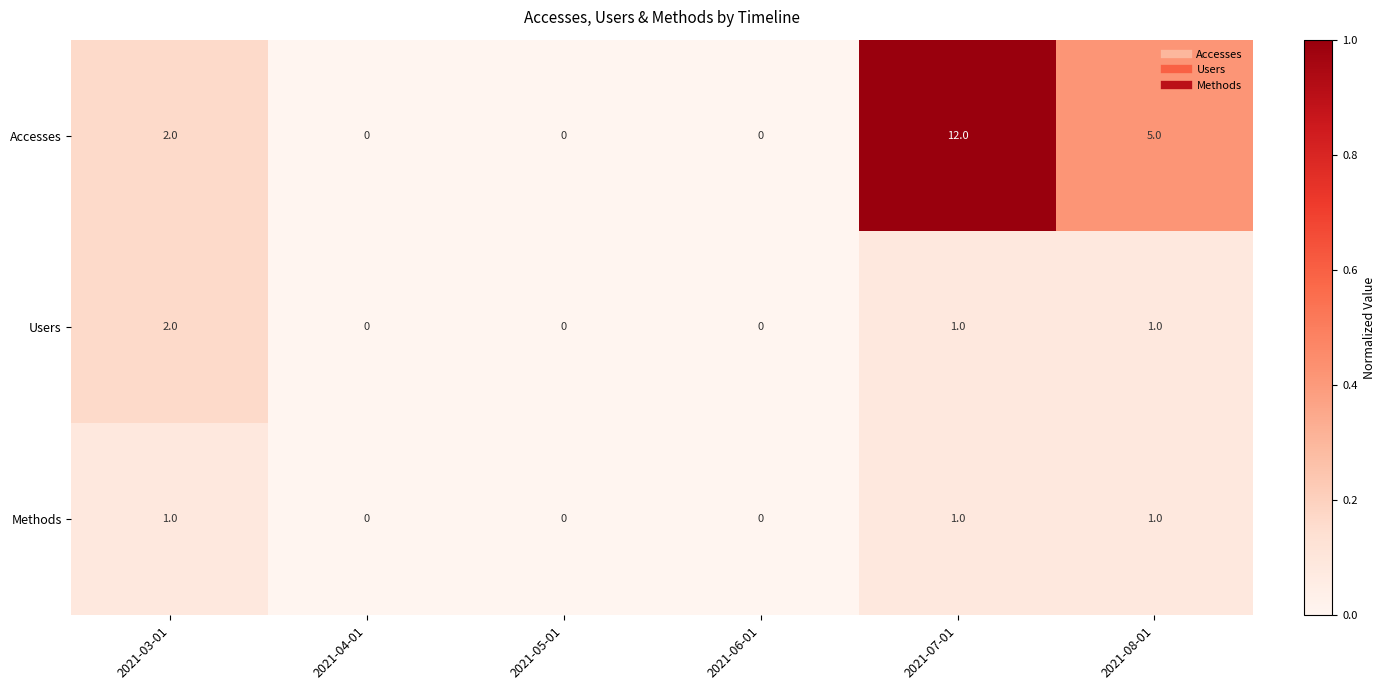

What is the average value of the Accesses series?

3